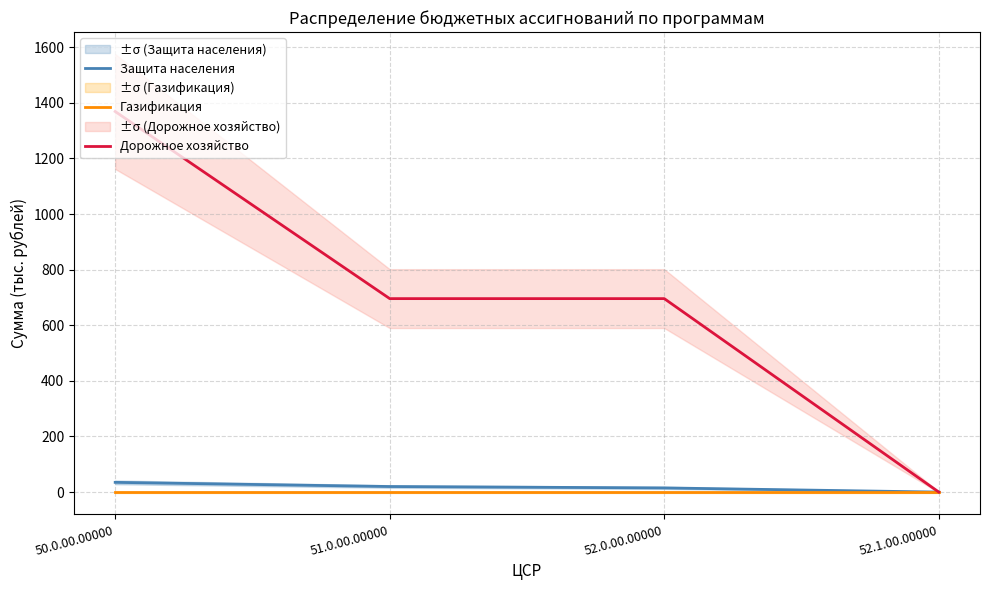

What are all the series names shown in the legend?

Защита населения, Газификация, Дорожное хозяйство